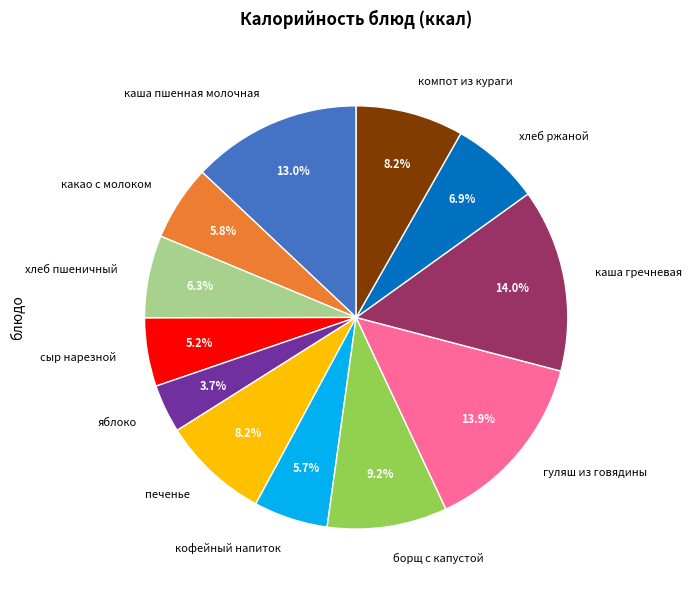

Is it true that гуляш из говядины is 14% of the pie?

True